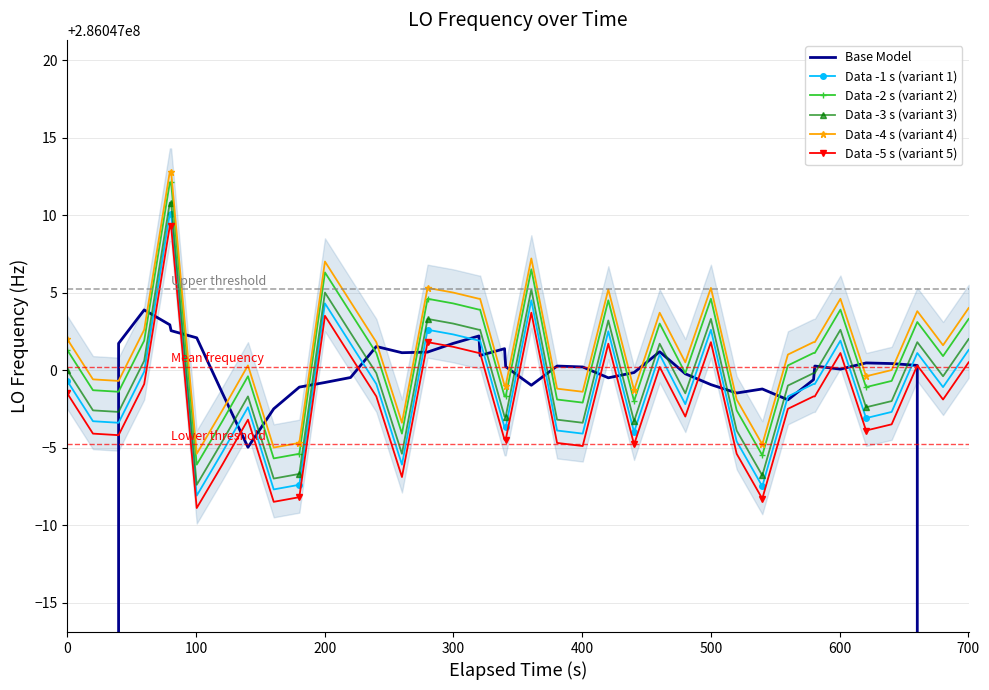

The Data -1 s (variant 1) series shows 84263762.3 at 37. True or false?

False